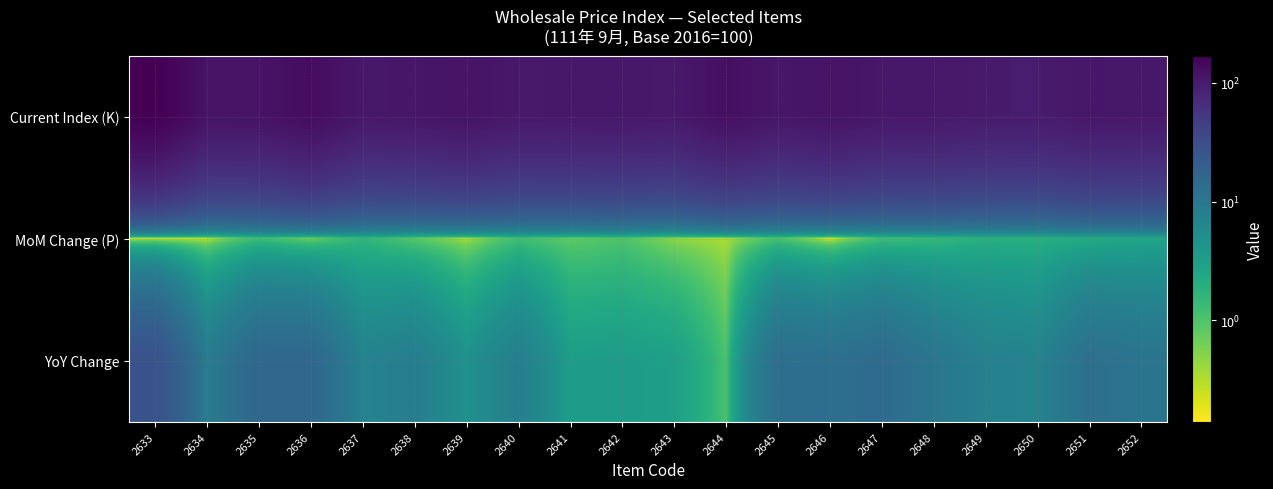

Reading left to right, transcribe all the data shown in this chart.

Current Index (K): 2633=167.9	2634=115.9	2635=116.6	2636=132.2	2637=106.0	2638=109.5	2639=116.7	2640=104.4	2641=105.3	2642=106.3	2643=103.7	2644=125.5	2645=108.8	2646=117.4	2647=106.8	2648=105.9	2649=99.7	2650=98.7	2651=108.3	2652=106.4
MoM Change (P): 2633=0.2	2634=0.2	2635=1.3	2636=0.6	2637=1.6	2638=0.8	2639=0.3	2640=1.2	2641=0.8	2642=1.0	2643=0.5	2644=0.3	2645=1.1	2646=0.1	2647=1.2	2648=1.4	2649=1.9	2650=1.9	2651=2.2	2652=2.6
YoY Change: 2633=28.3	2634=8.9	2635=15.9	2636=16.0	2637=7.1	2638=8.4	2639=4.6	2640=8.1	2641=3.3	2642=3.4	2643=3.0	2644=1.1	2645=13.2	2646=12.8	2647=14.3	2648=10.4	2649=7.7	2650=7.1	2651=12.6	2652=11.0